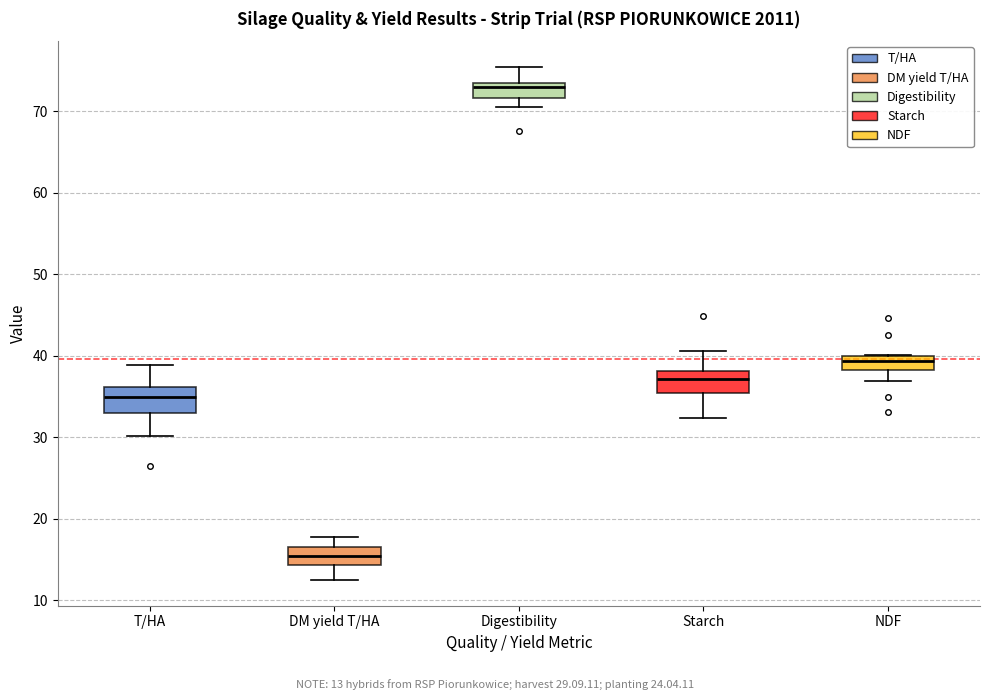

Reading left to right, read every box against the y-axis: the position of its median line, the range the box covers, and the ends of its whiskers. The values are not printed on the chart, so give them approximately, as read against the axis.

T/HA: median 35, box 33 to 36, whiskers 30 to 39
DM yield T/HA: median 15, box 14 to 17, whiskers 12 to 18
Digestibility: median 73 (just below the box's upper edge), box 72 to 73, whiskers 71 to 75
Starch: median 37, box 35 to 38, whiskers 32 to 41
NDF: median 39, box 38 to 40, whiskers 37 to 40